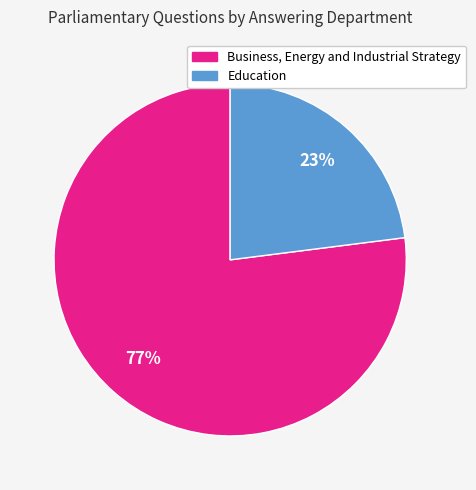

What percentage is the Business, Energy and Industrial Strategy slice, to the nearest percent?

77%